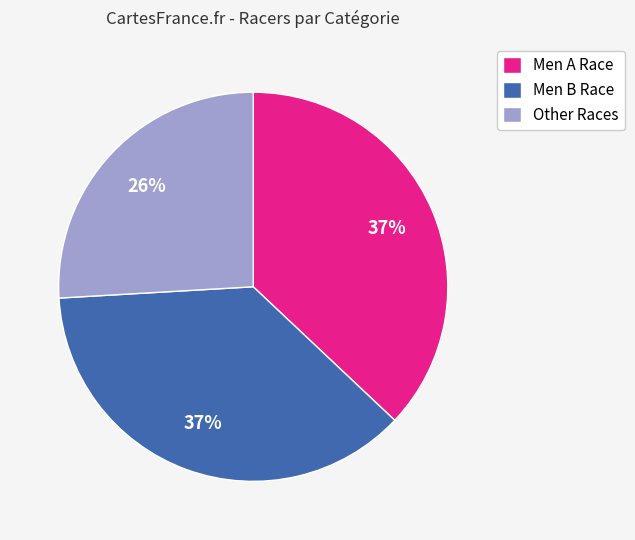

Combined, do Men B Race and Men A Race account for over 50%?

Yes